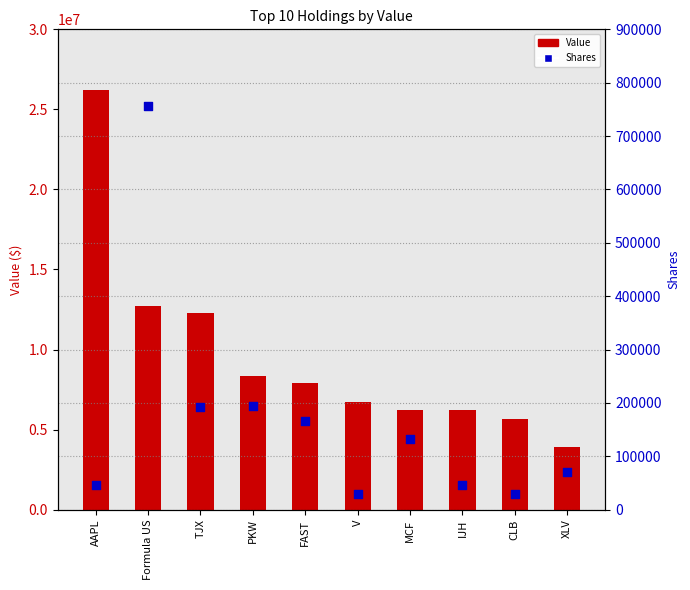

Which series contains the lowest Y value?

Shares